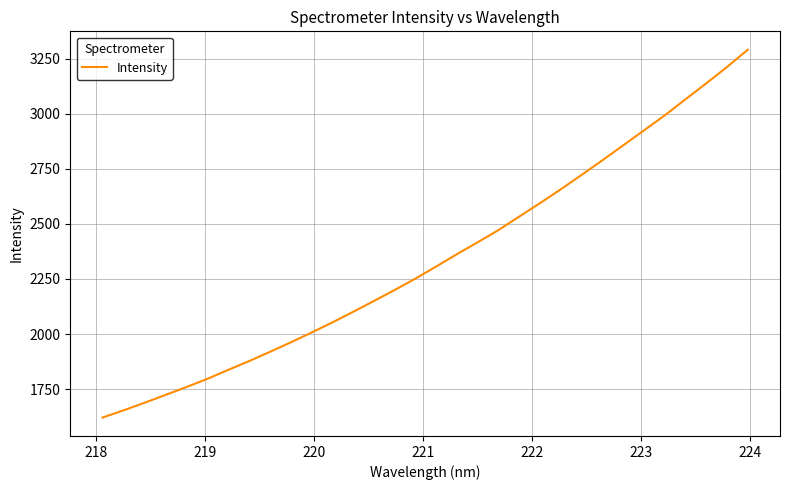

What is the greatest value displayed?

3290.0